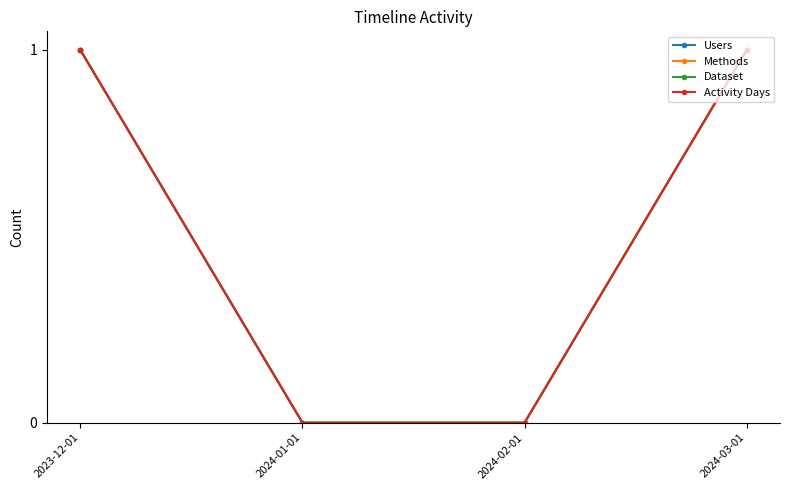

Reading right to left, transcribe all the data shown in this chart.

Users: 1	0	0	1
Methods: 1	0	0	1
Dataset: 1	0	0	1
Activity Days: 1	0	0	1